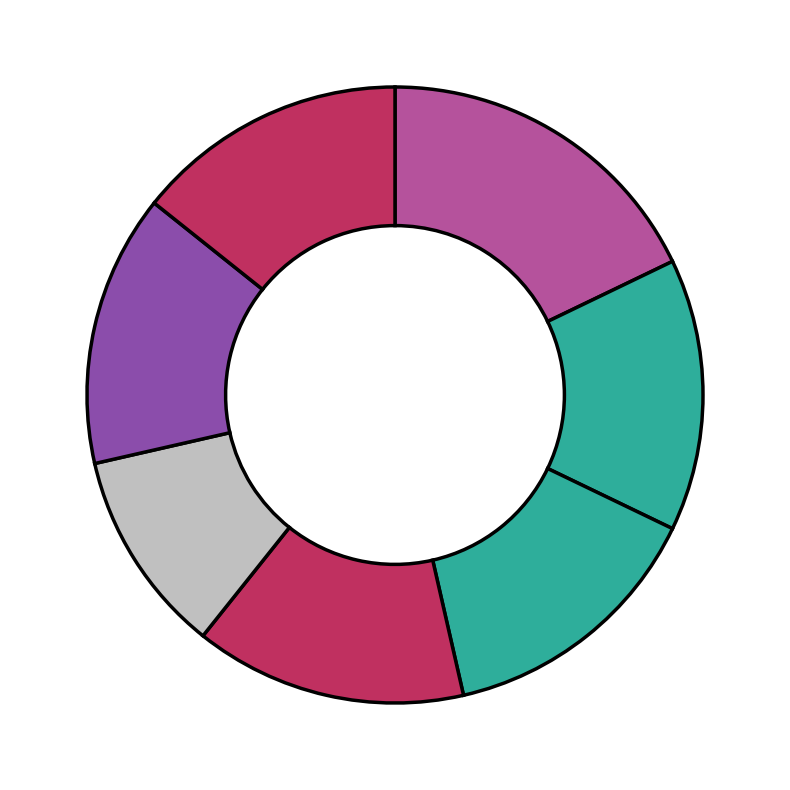

How many segments does this pie chart have?

7